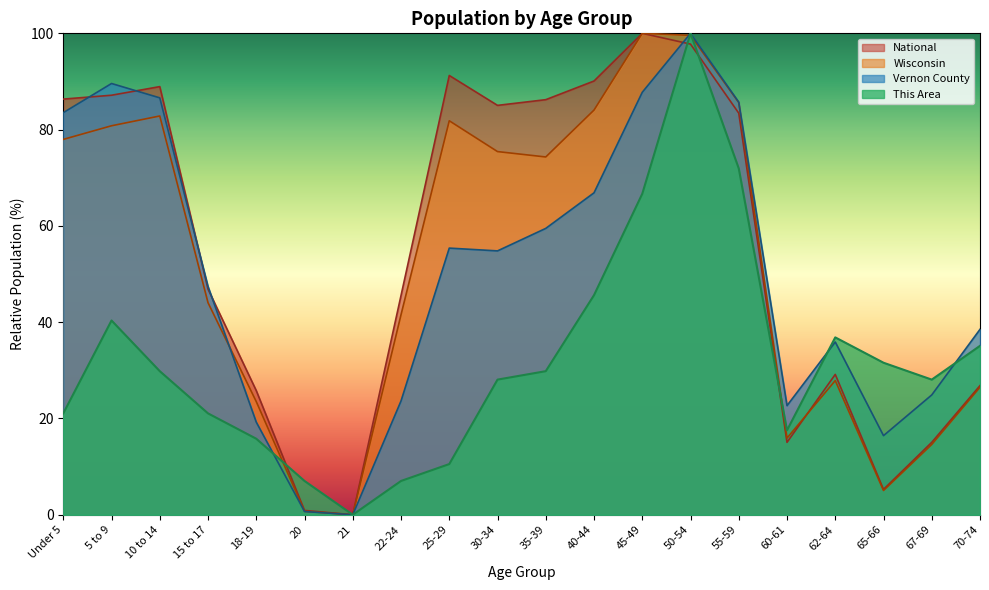

At which category is the sum across all series the highest?

50-54